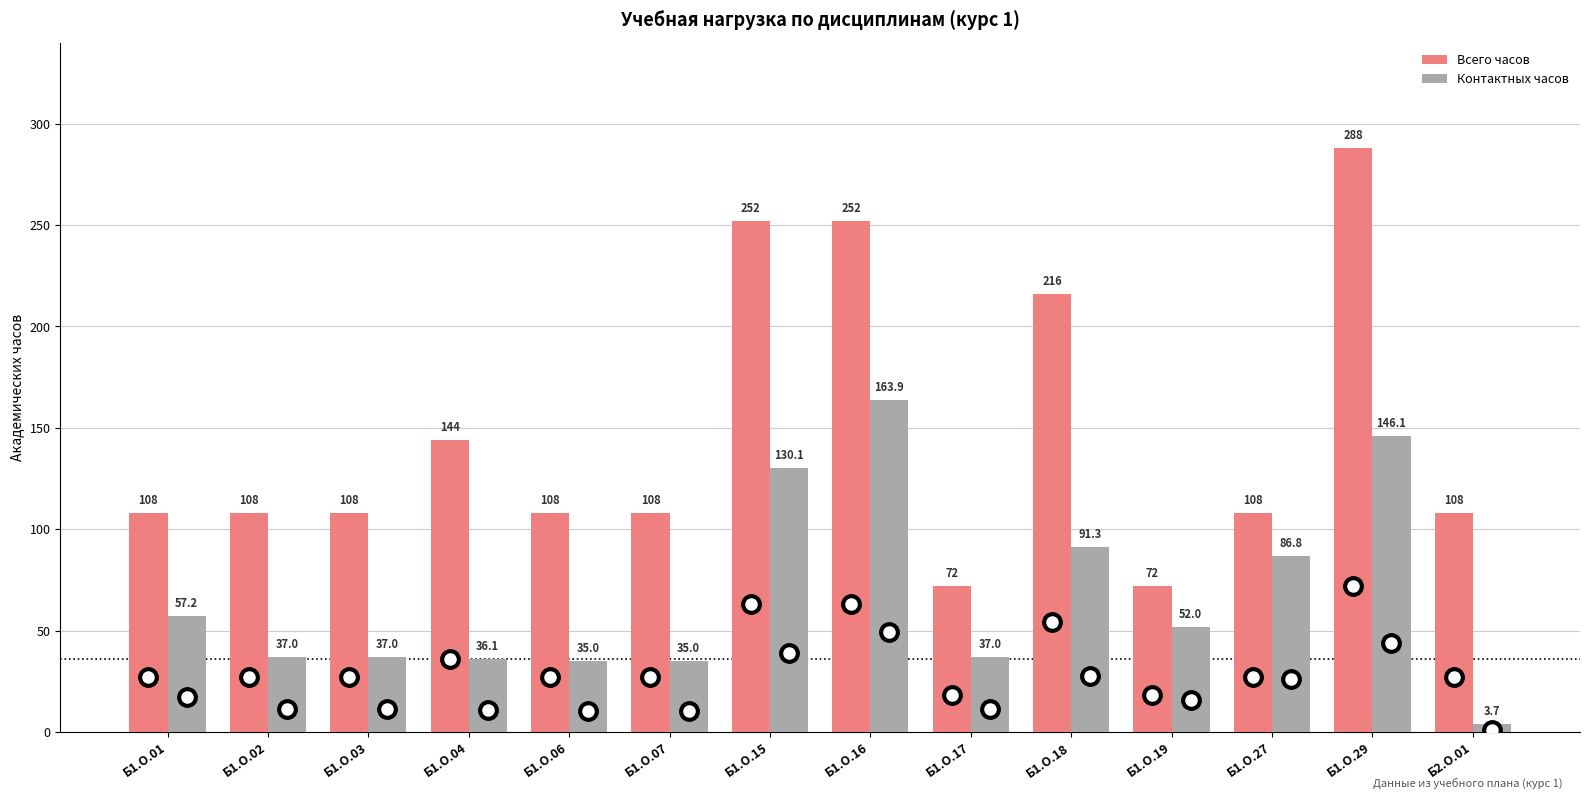

Is the value of Контактных часов at Б1.О.29 greater than the value of Всего часов at Б1.О.17?

Yes